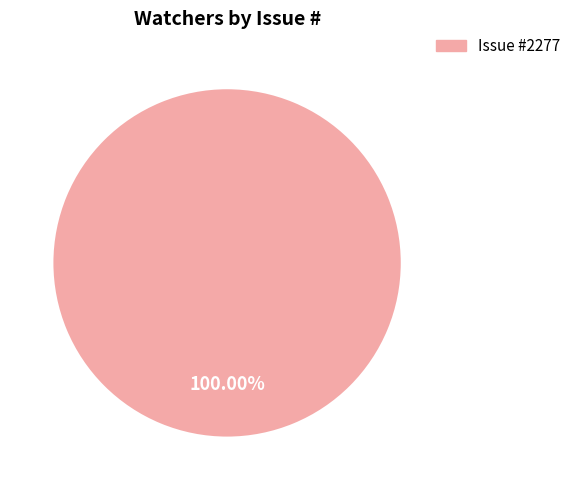

Which slice represents more than half of the pie?

Issue #2277